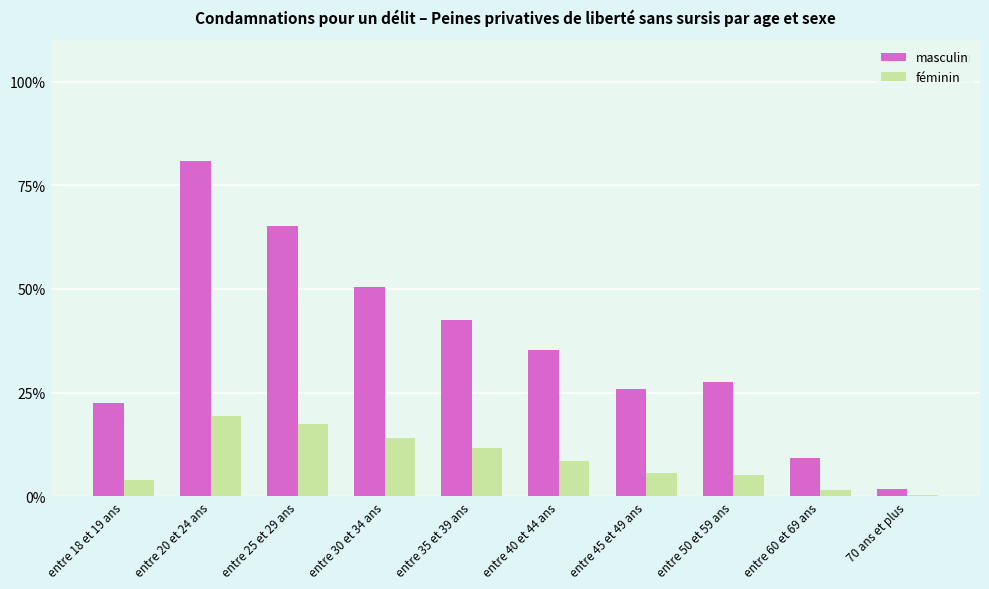

At which category is the sum across all series the highest?

entre 20 et 24 ans